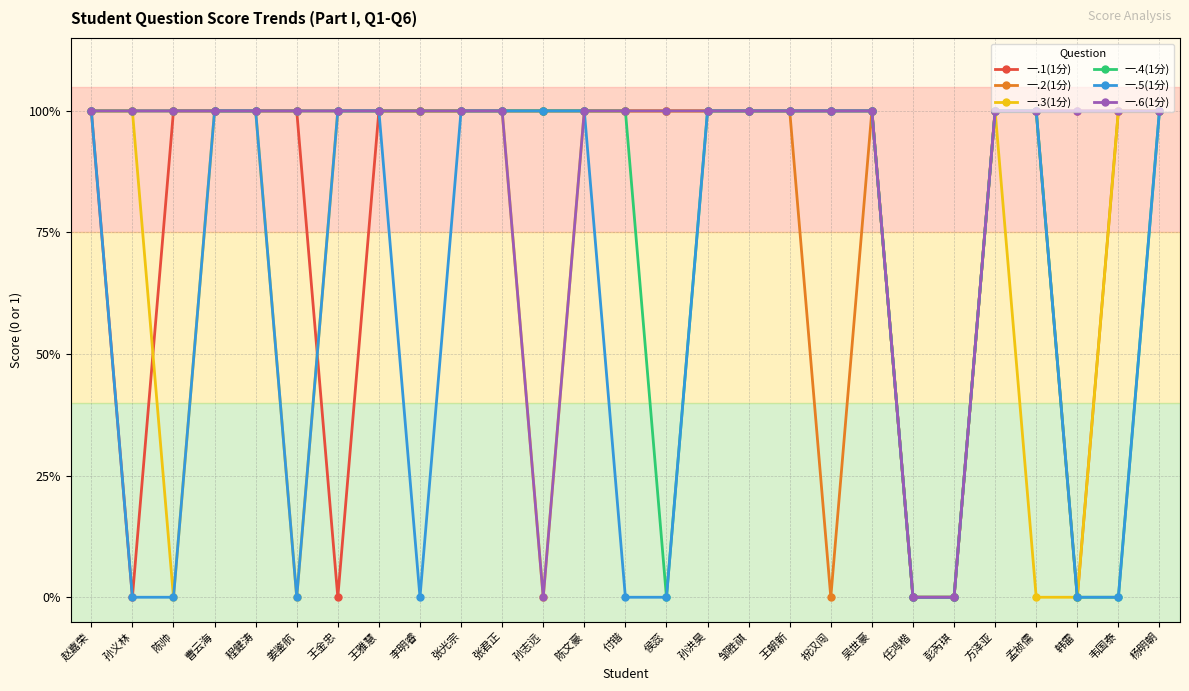

At which label does 一.3(1分) reach its minimum?

陈帅